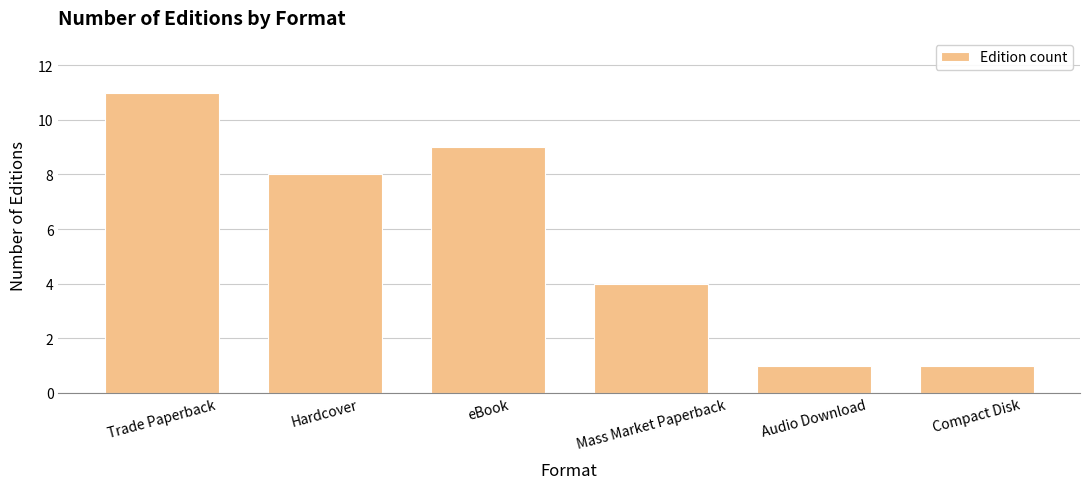

What is the difference between the maximum and minimum values?

10